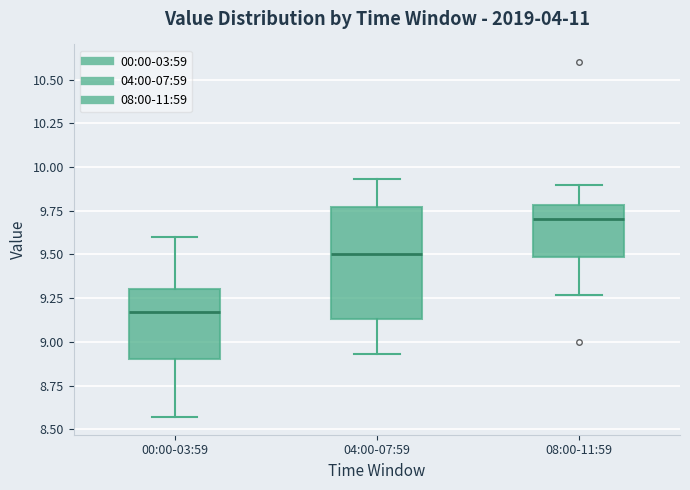

Reading left to right, transcribe this box plot: for each box, give where its median line is, the range the box spans, and where its two whiskers end, as read against the y-axis. The values are not printed on the chart, so give them approximately, as read against the axis.

00:00-03:59: median 9.15, box 8.90 to 9.30, whiskers 8.55 to 9.60
04:00-07:59: median 9.50, box 9.15 to 9.75, whiskers 8.95 to 9.95
08:00-11:59: median 9.70, box 9.50 to 9.80, whiskers 9.25 to 9.90